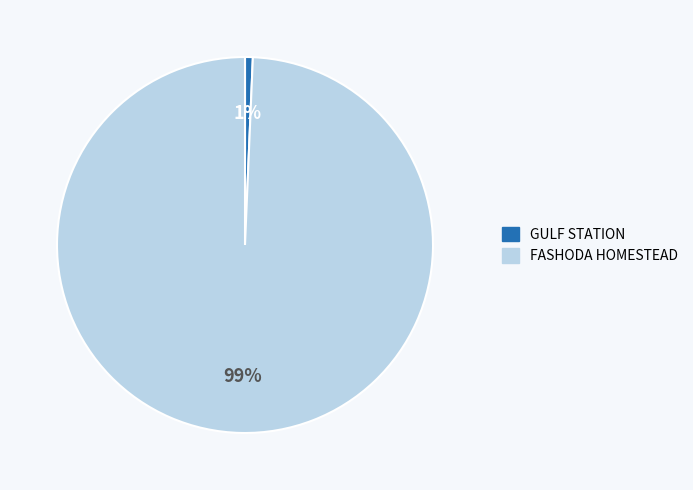

Which category accounts for the majority?

FASHODA HOMESTEAD